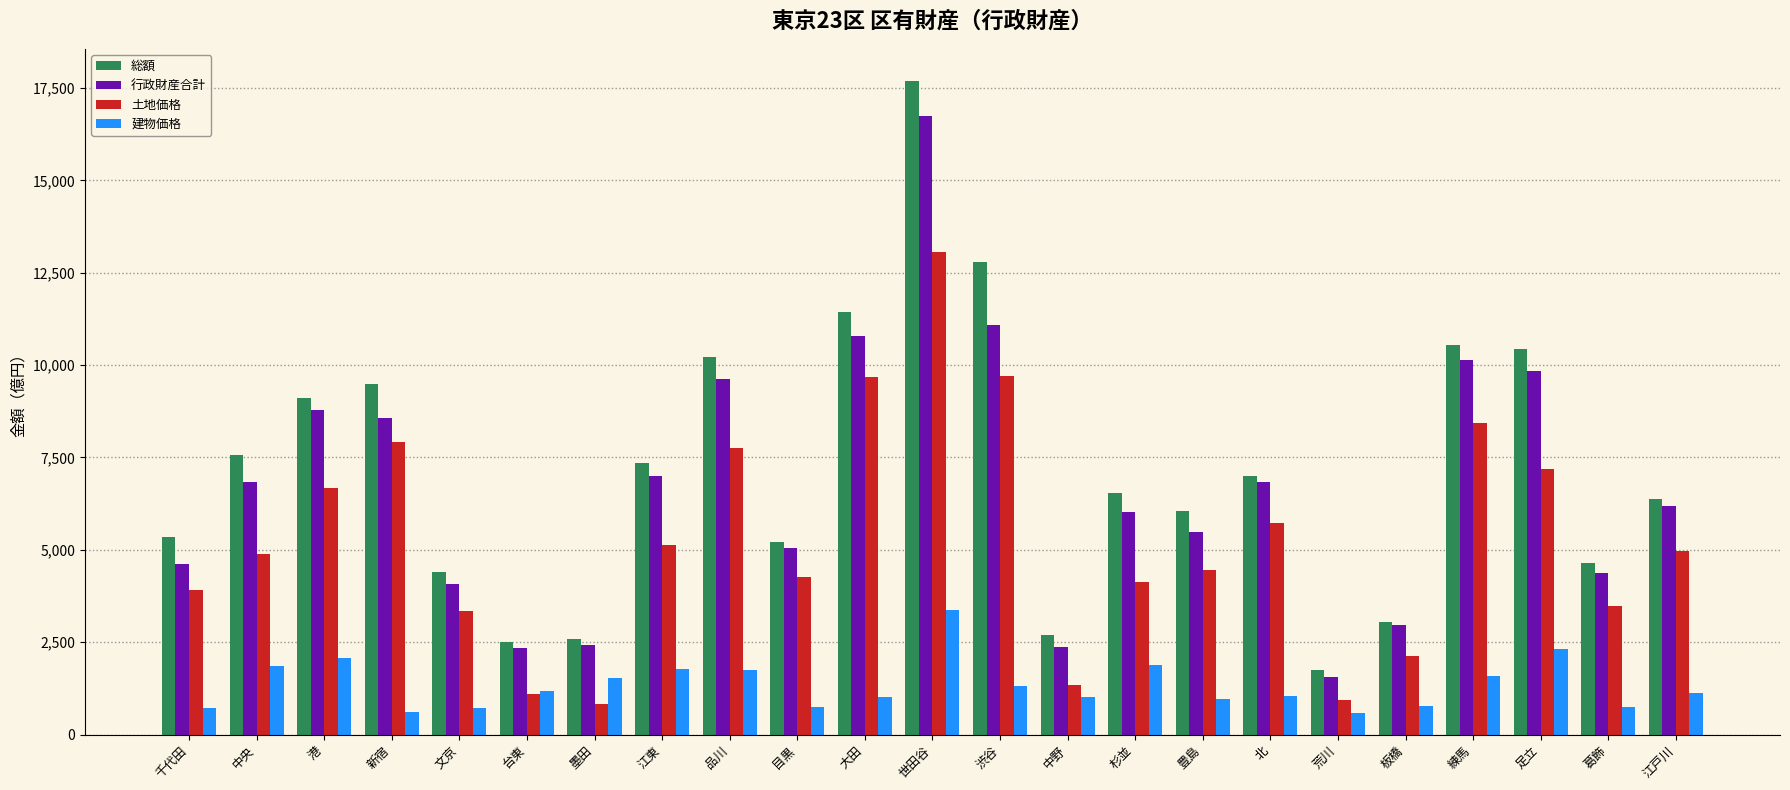

Which series has the widest spread of values?

総額